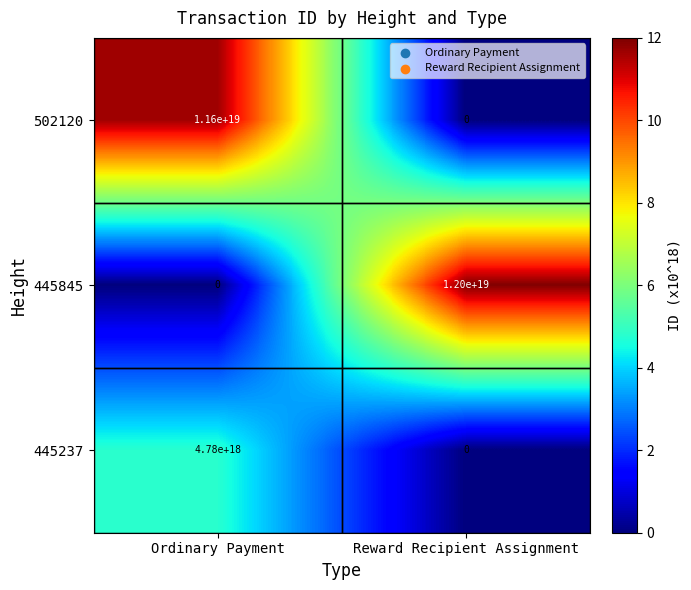

Count the number of categories in the chart.

2